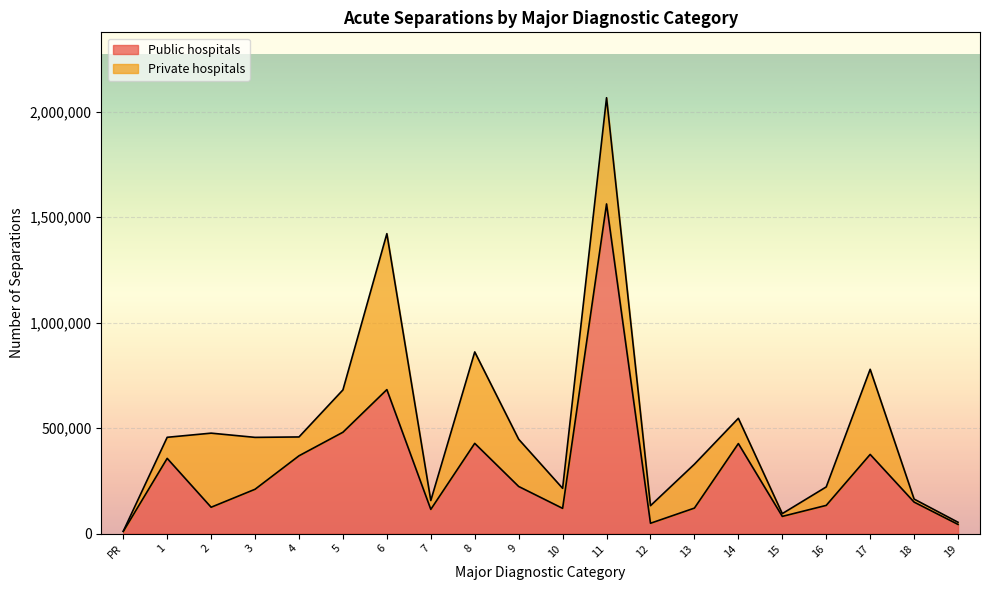

At which category is the sum across all series the highest?

11